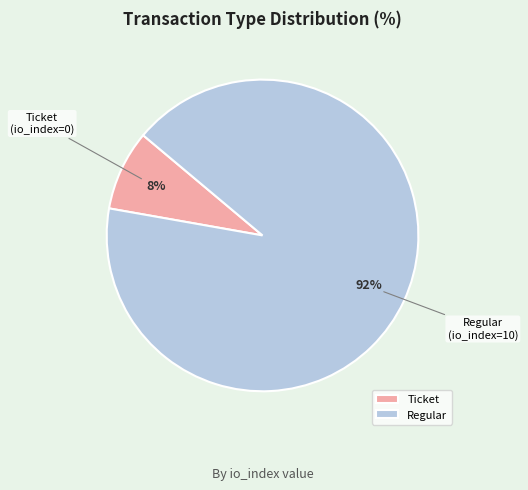

Is the sum of Regular and Ticket greater than half?

Yes